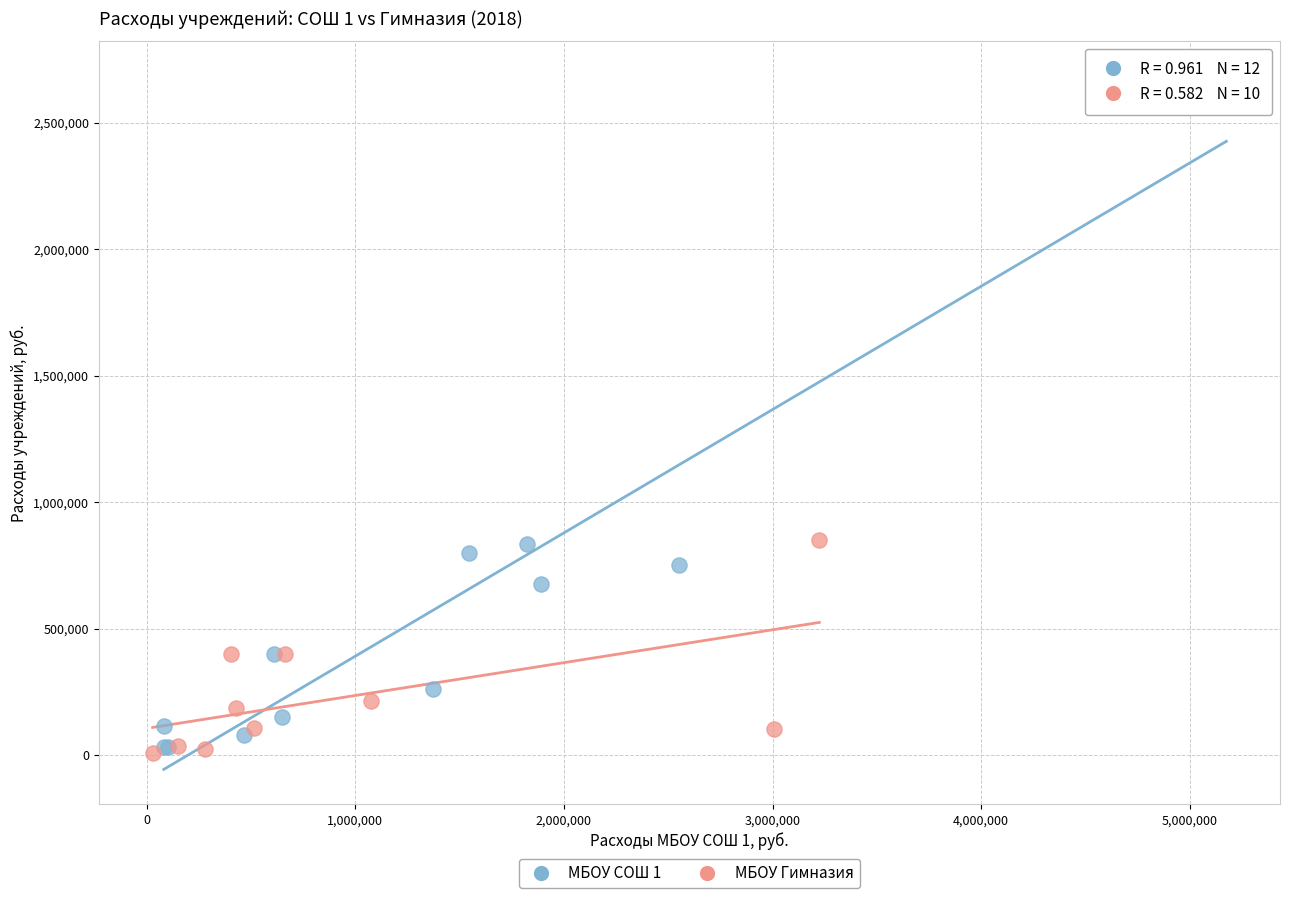

Which series has the largest Y range (max minus min)?

МБОУ СОШ 1